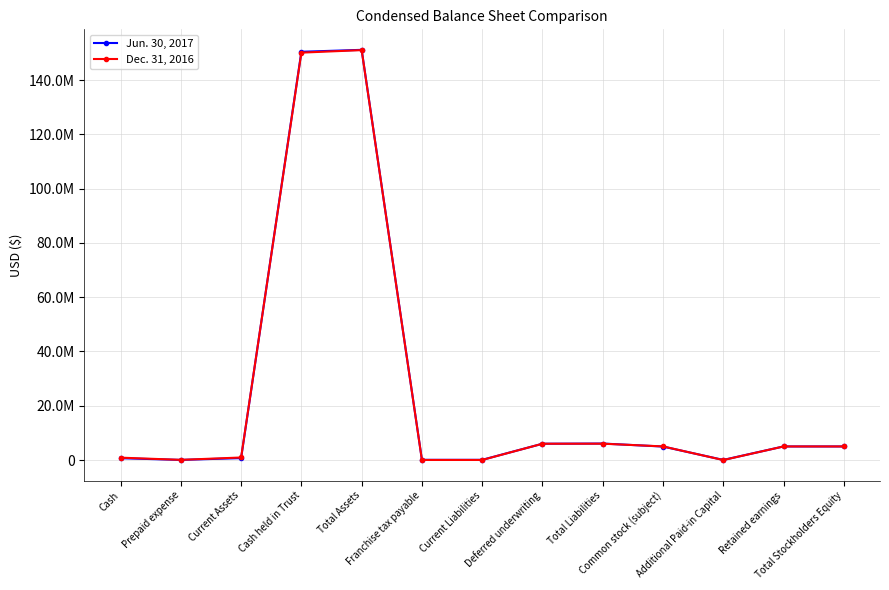

Where is the first local minimum for Jun. 30, 2017?

Prepaid expense